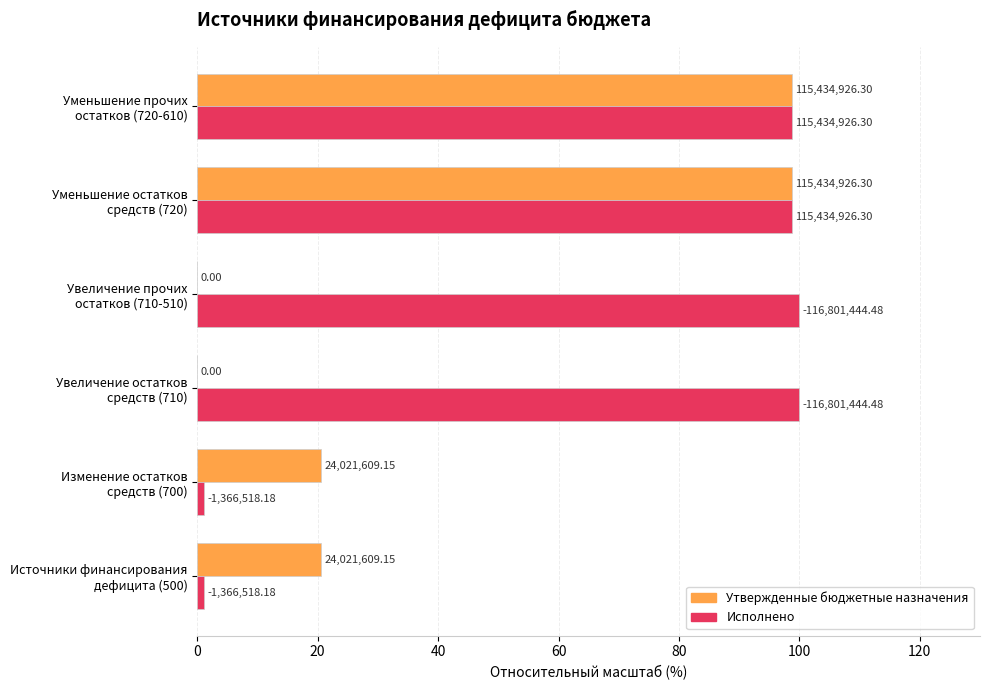

What are all the series names shown in the legend?

Утвержденные бюджетные назначения, Исполнено